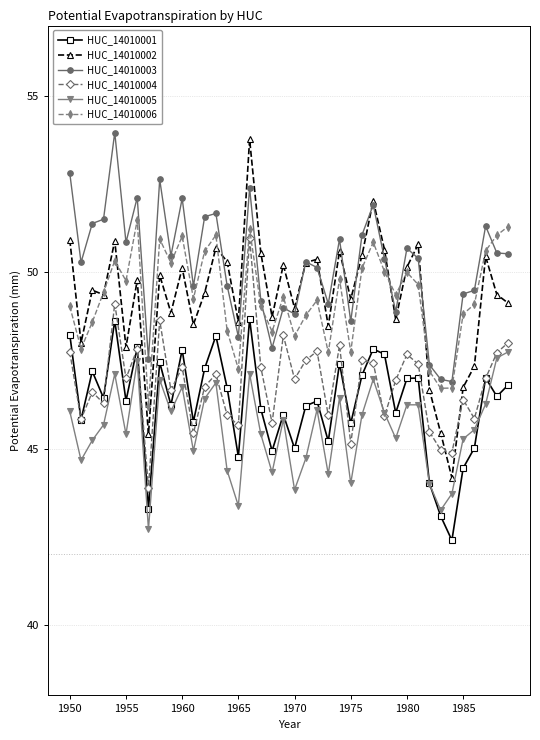

What is the smallest value displayed?

42.4